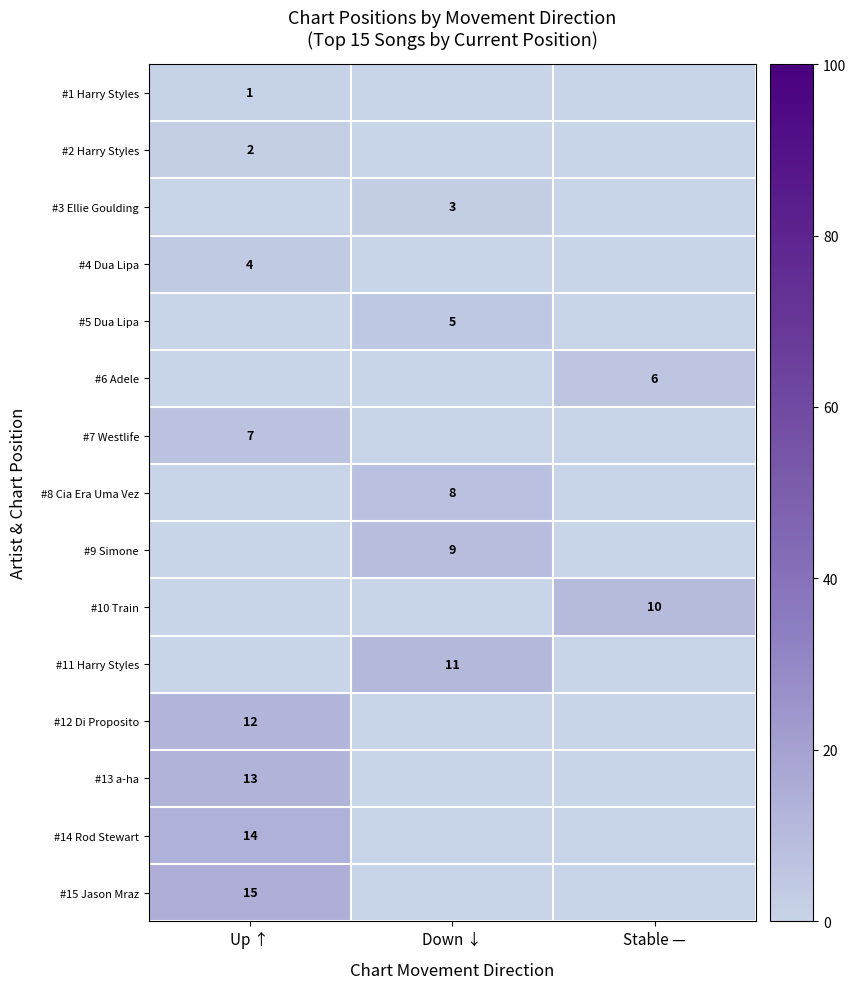

The value of #9 Simone at Down ↓ is 9. True or false?

True